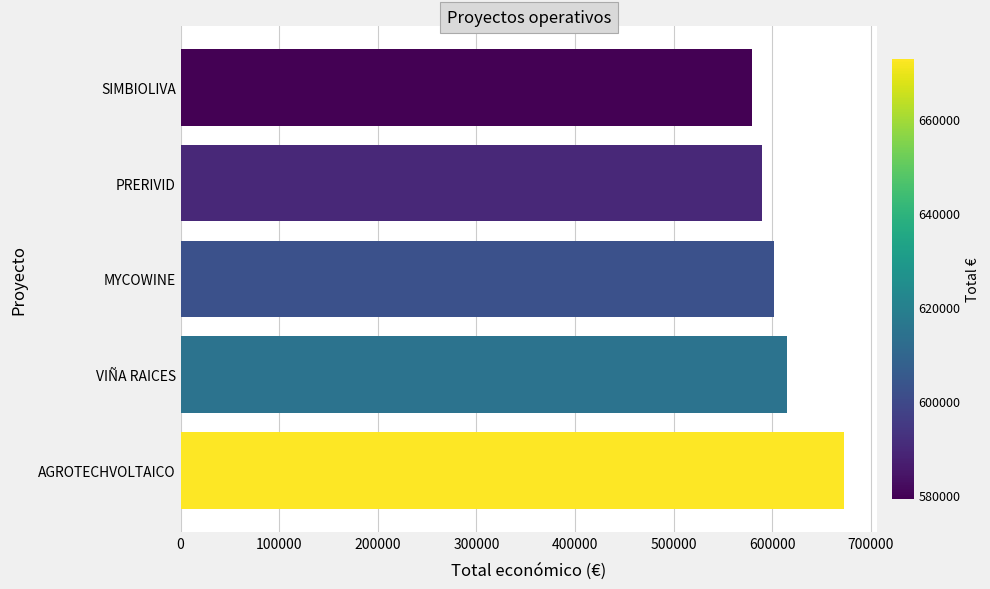

What value does the data have at AGROTECHVOLTAICO?

672807.0